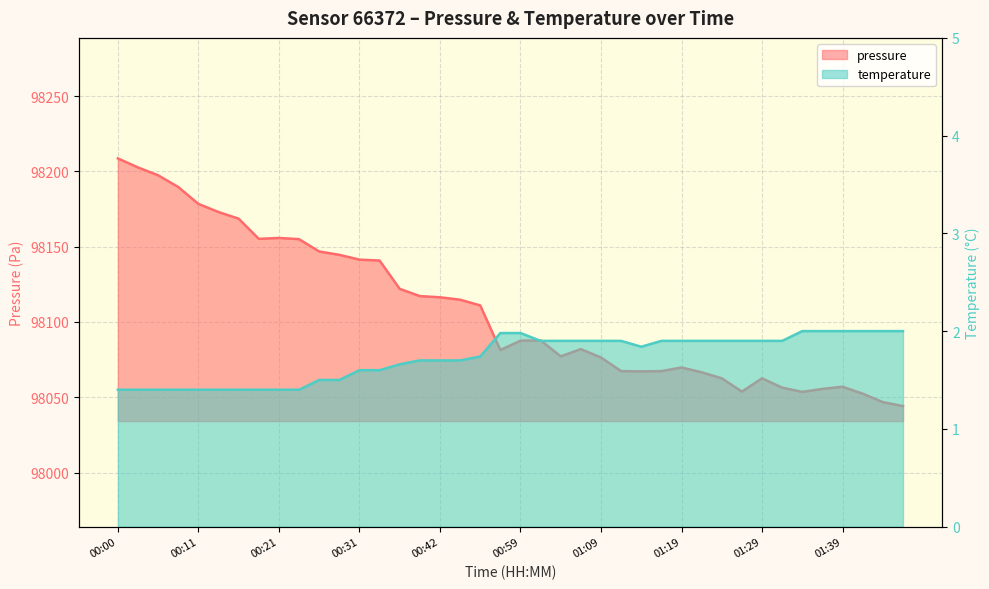

Reading left to right, list all the values displayed in this chart.

pressure: 98208.6	98202.6	98197.4	98189.6	98178.4	98173.0	98168.6	98155.2	98155.8	98155.0	98146.8	98144.6	98141.4	98140.8	98122.0	98117.2	98116.4	98114.8	98111.0	98081.4	98087.6	98087.8	98077.2	98082.0	98076.4	98067.4	98067.2	98067.4	98069.8	98066.6	98062.6	98053.8	98062.6	98056.4	98053.6	98055.6	98057.0	98052.4	98046.8	98044.2
temperature: 1.4	1.4	1.4	1.4	1.4	1.4	1.4	1.4	1.4	1.4	1.5	1.5	1.6	1.6	1.7	1.7	1.7	1.7	1.7	2.0	2.0	1.9	1.9	1.9	1.9	1.9	1.8	1.9	1.9	1.9	1.9	1.9	1.9	1.9	2.0	2.0	2.0	2.0	2.0	2.0